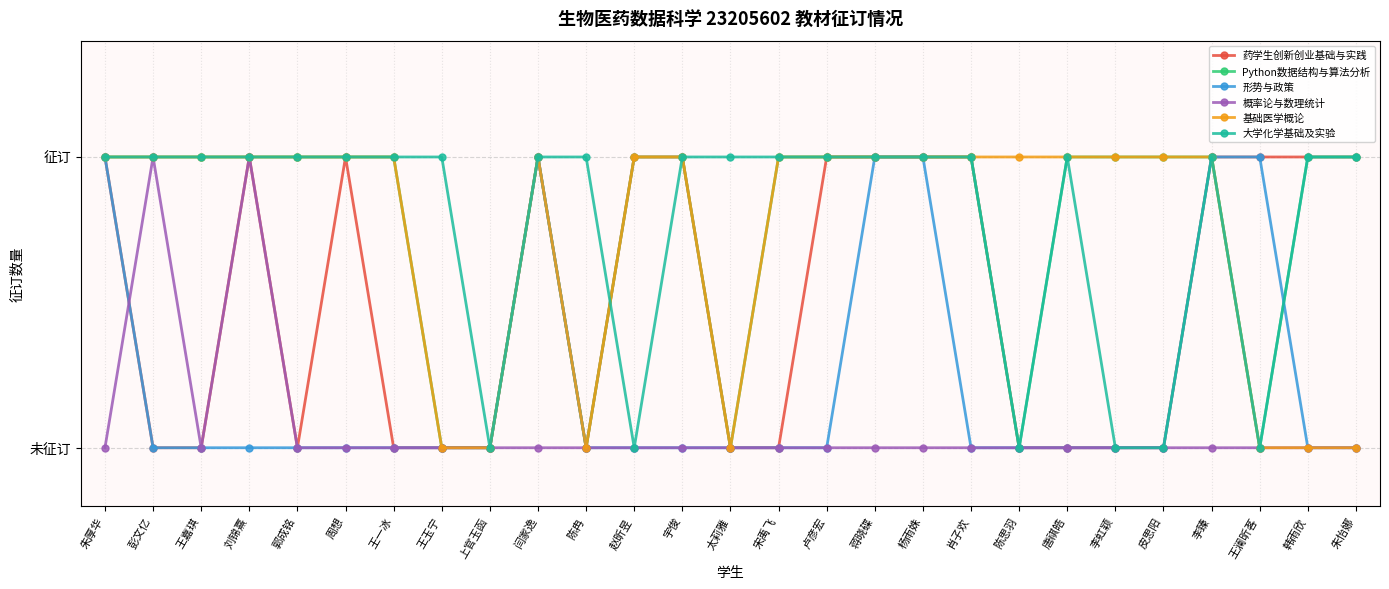

What are all the series names shown in the legend?

药学生创新创业基础与实践, Python数据结构与算法分析, 形势与政策, 概率论与数理统计, 基础医学概论, 大学化学基础及实验